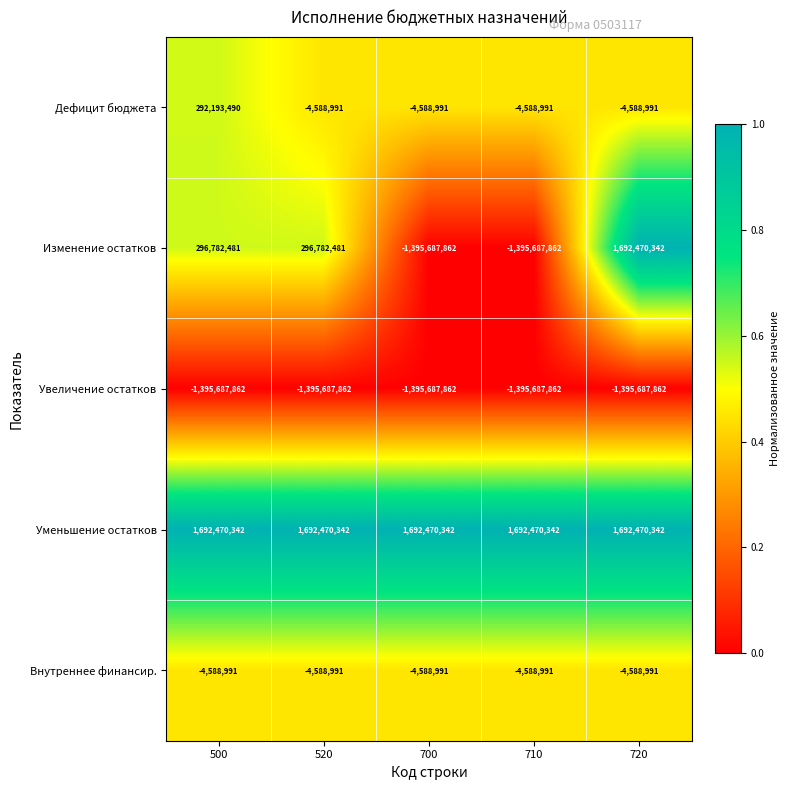

What is the approximate value of Изменение остатков at 720, to the nearest 100?

1692470300